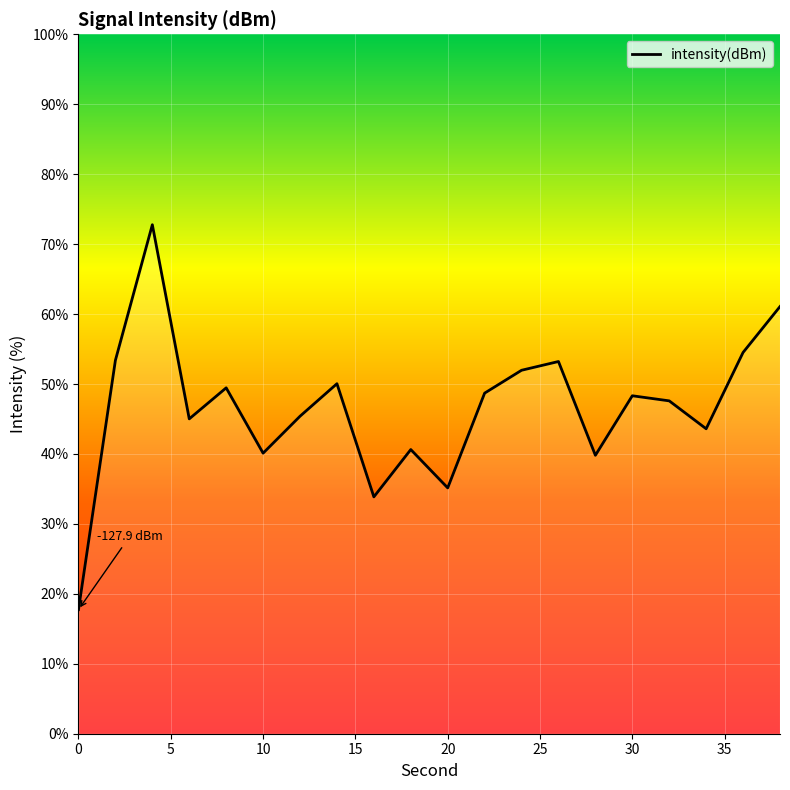

What is the sum of all values?

932.3